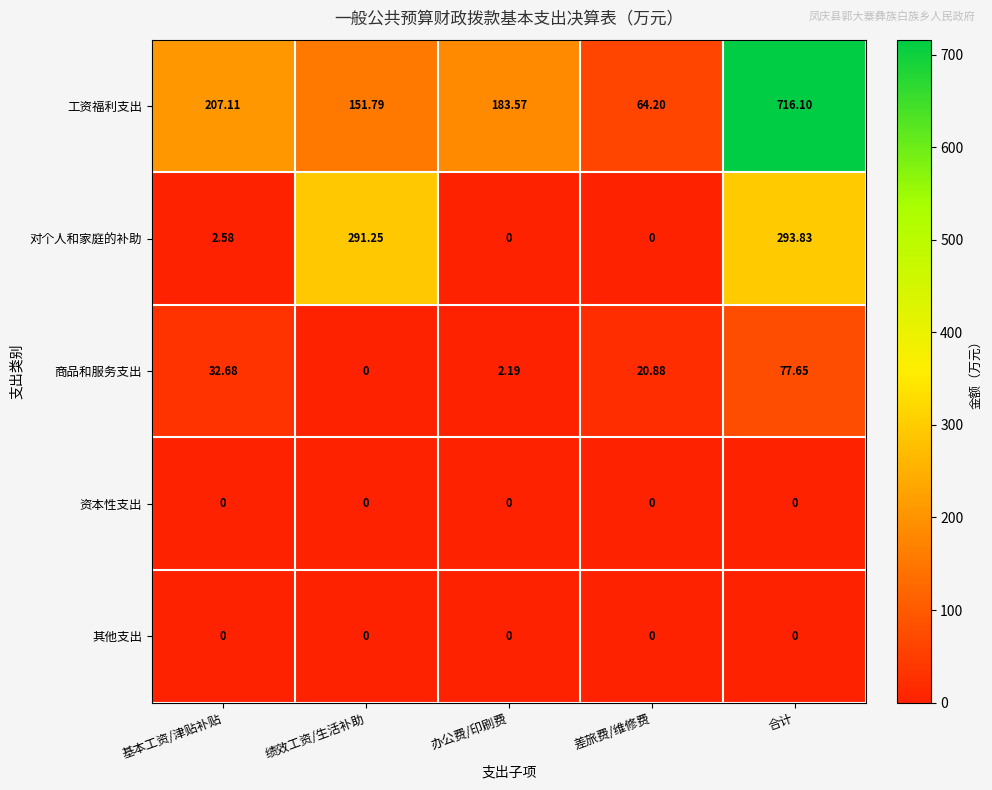

Which series has the largest range (max minus min)?

工资福利支出